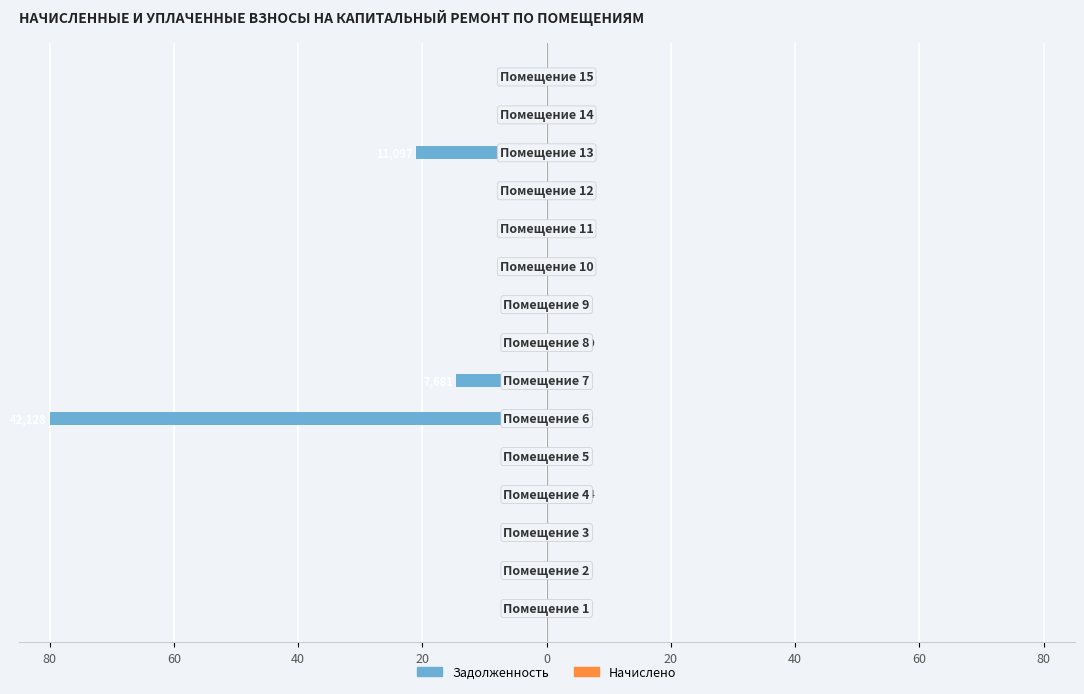

What is the sum of the Начислено values at 0 and 11?

4.7